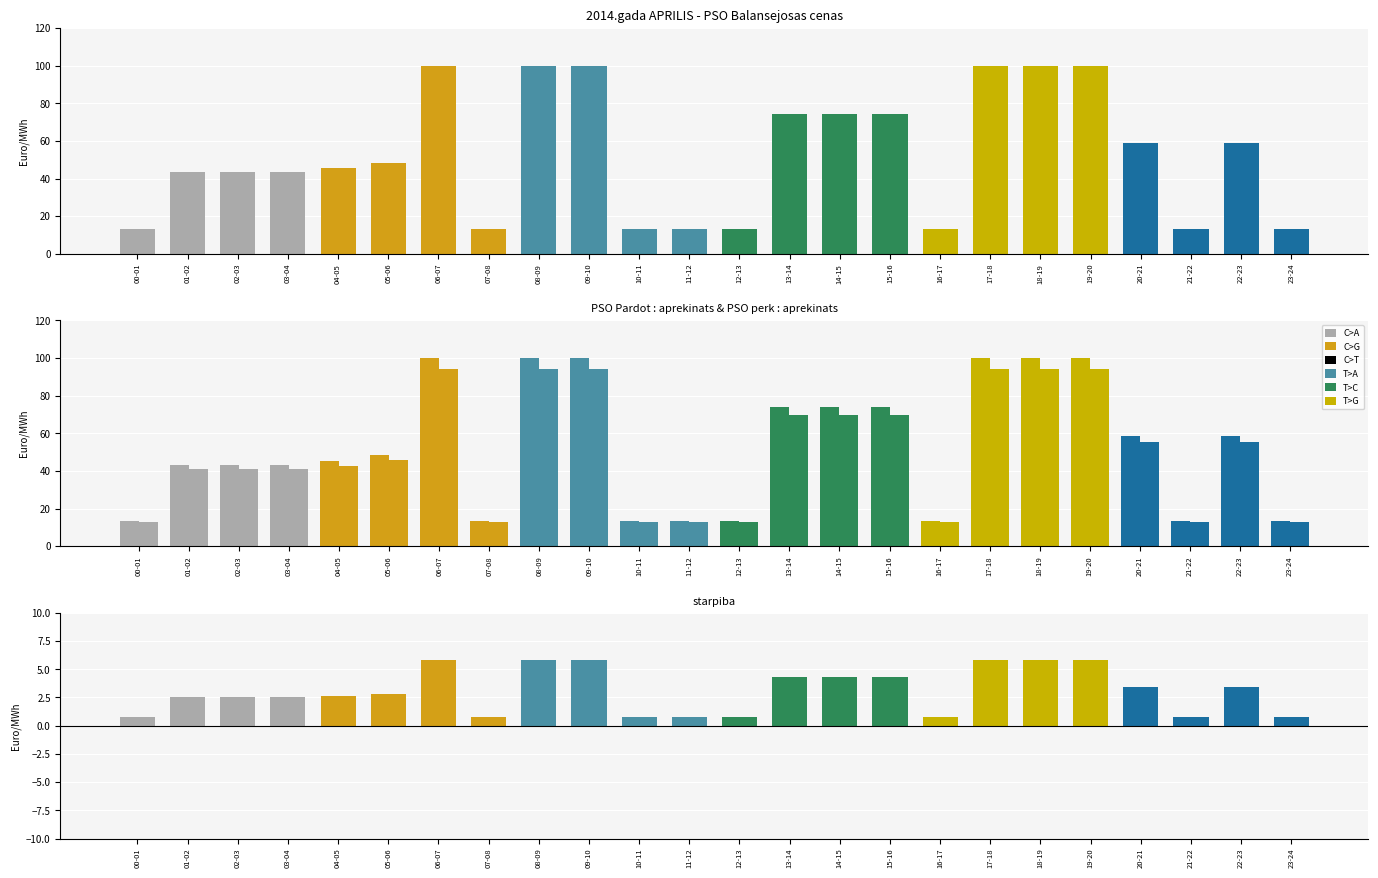

The starpiba series shows 0.4 at 16-17. True or false?

False